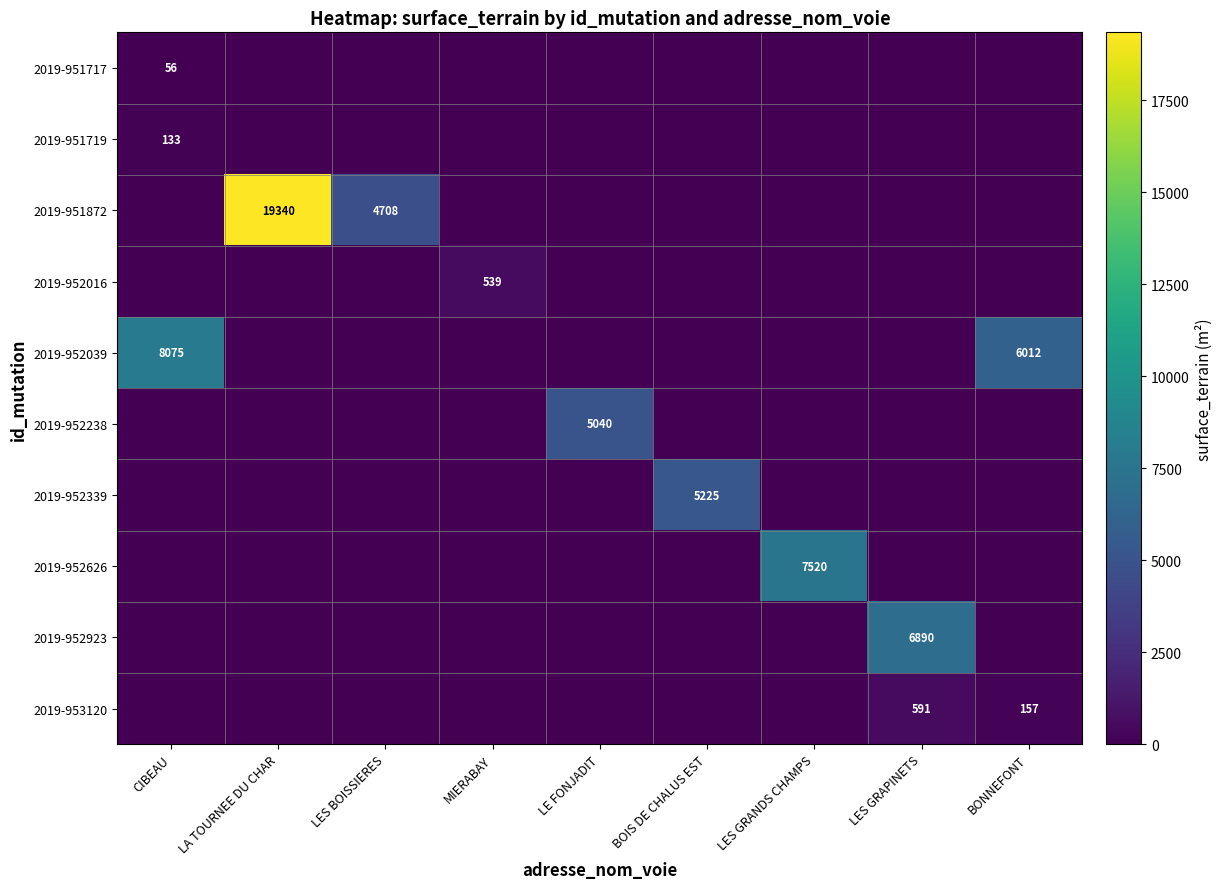

Is it true that 2019-951872 equals 28580 at LA TOURNEE DU CHAR?

False